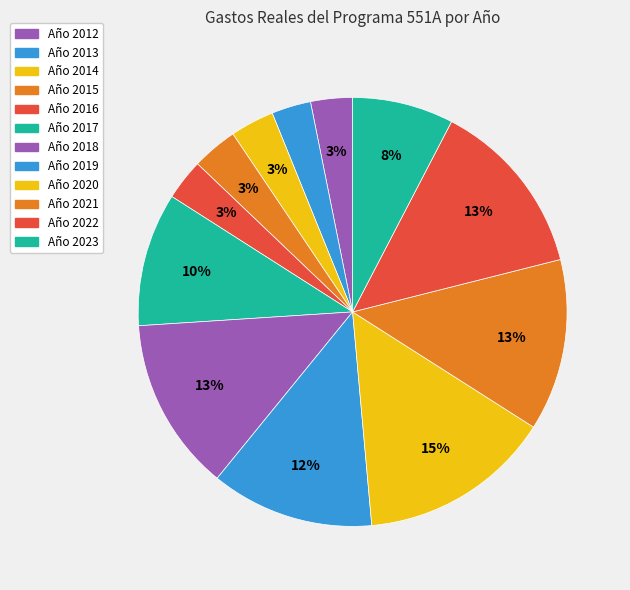

Count the number of slices in the pie.

12